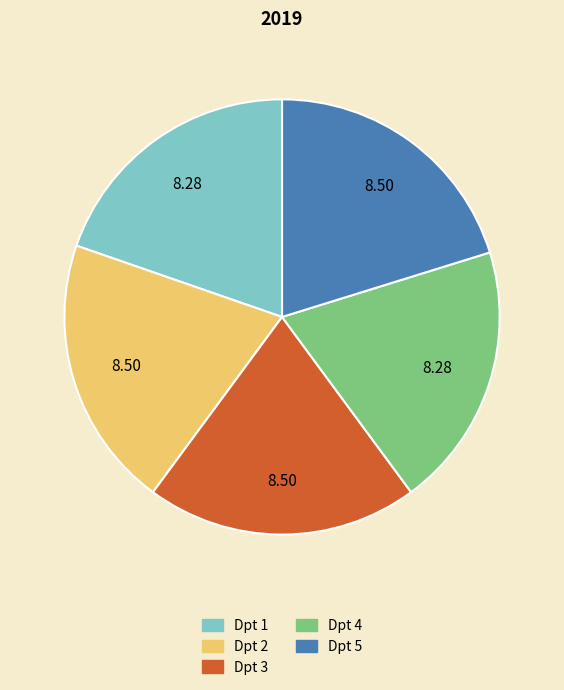

True or false: Dpt 1 accounts for 27% of the total.

False